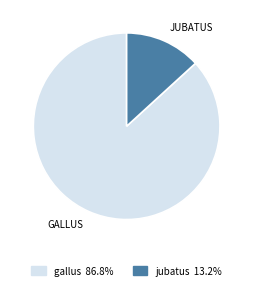

Between jubatus and gallus, which is larger?

gallus